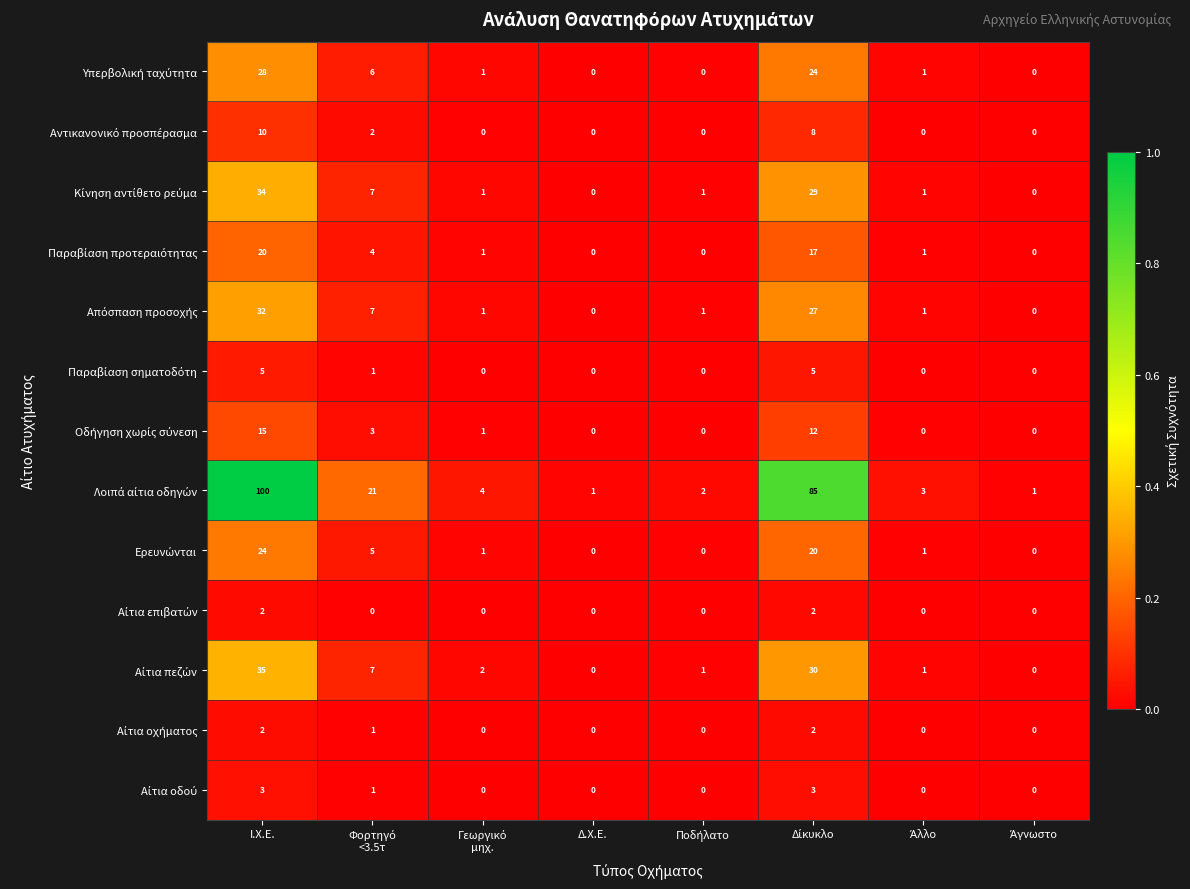

At which category is the sum across all series the highest?

Ι.Χ.Ε.